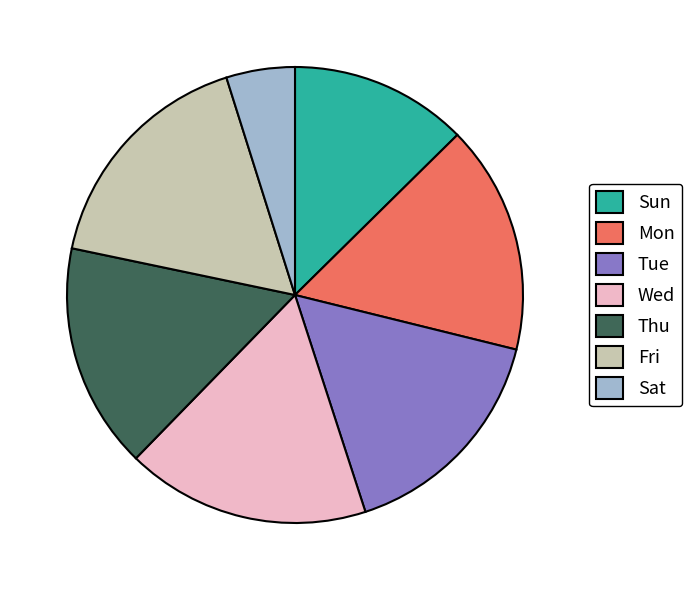

Combined, do Sun and Tue account for over 50%?

No